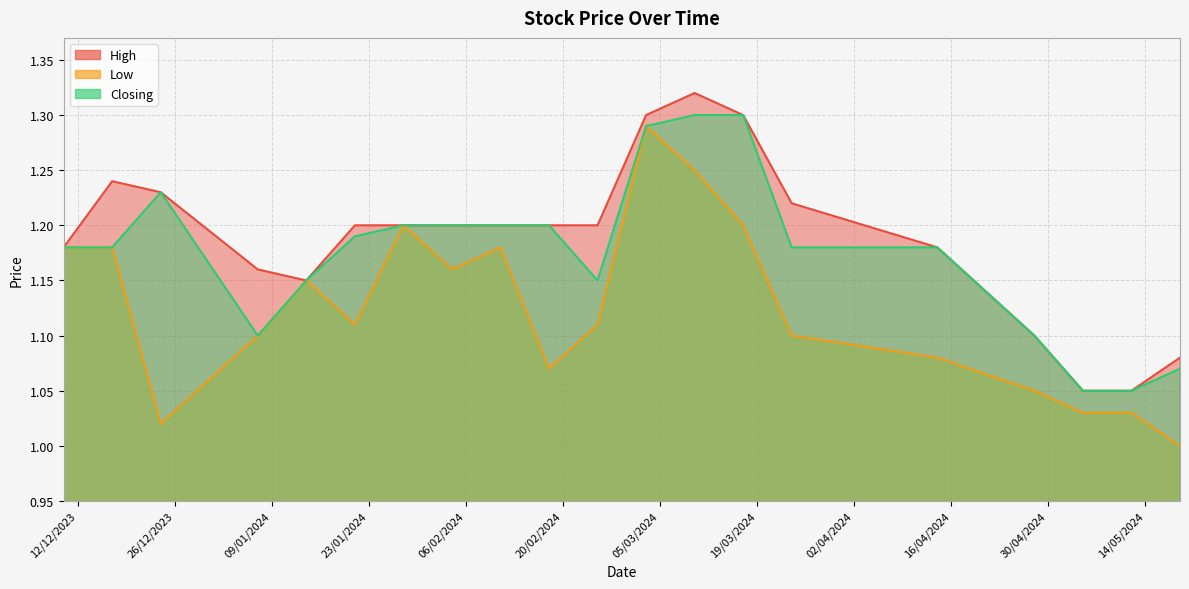

Is the value of Closing at 25/02/2024 greater than the value of High at 14/01/2024?

No